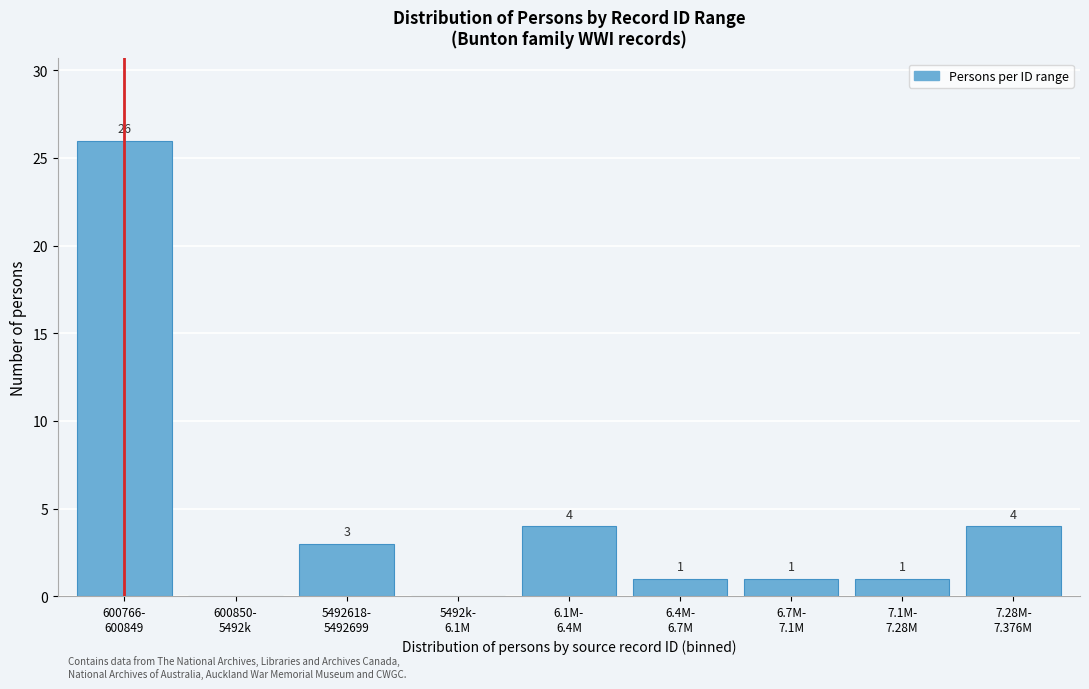

What is the maximum value shown in the chart?

26